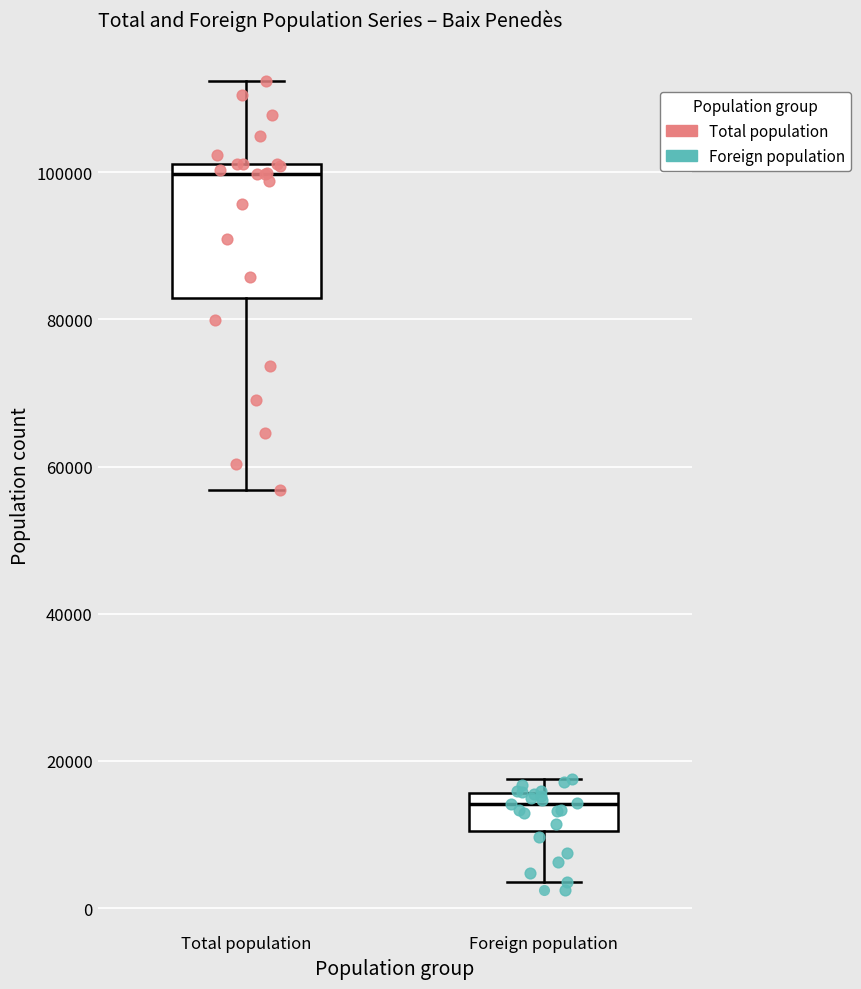

Comparing the boxes themselves (not the whiskers), which one is the tallest?

Total population